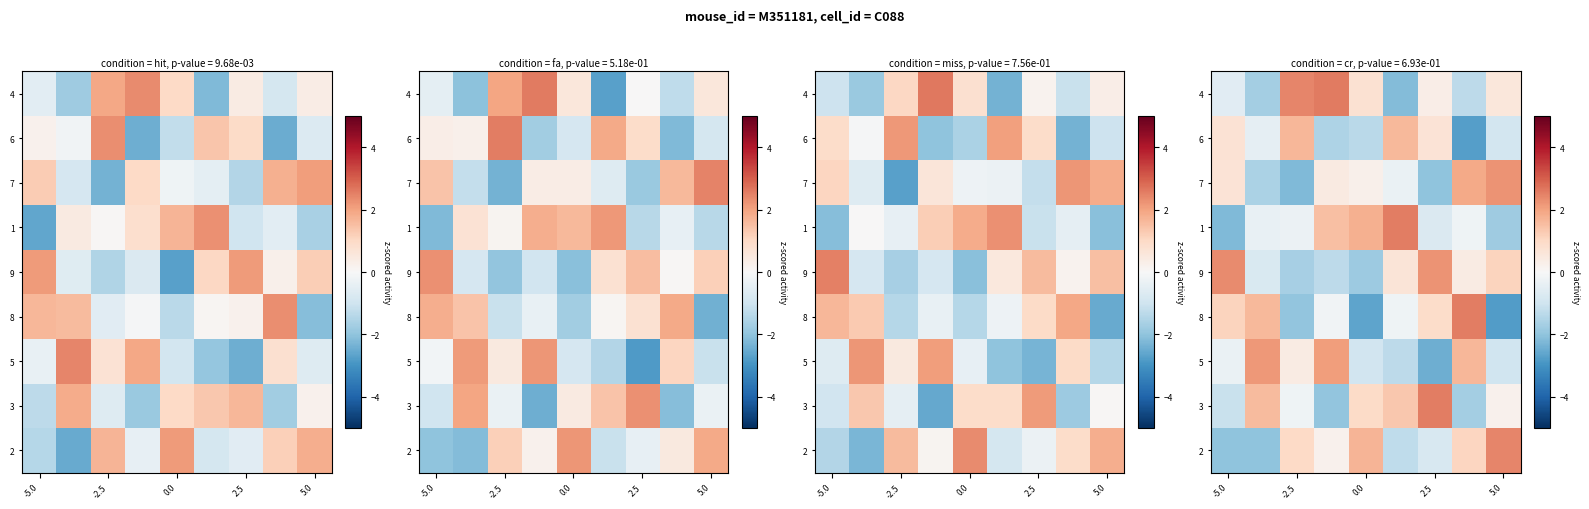

What is the difference between the maximum and second lowest values in the row_3 series?

4.3